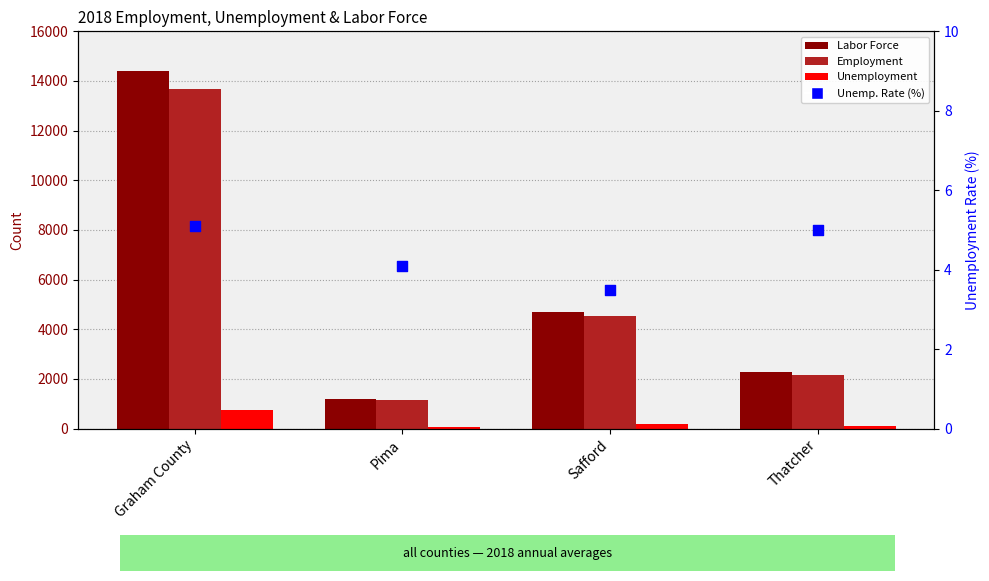

At which category is the sum across all series the highest?

Graham County